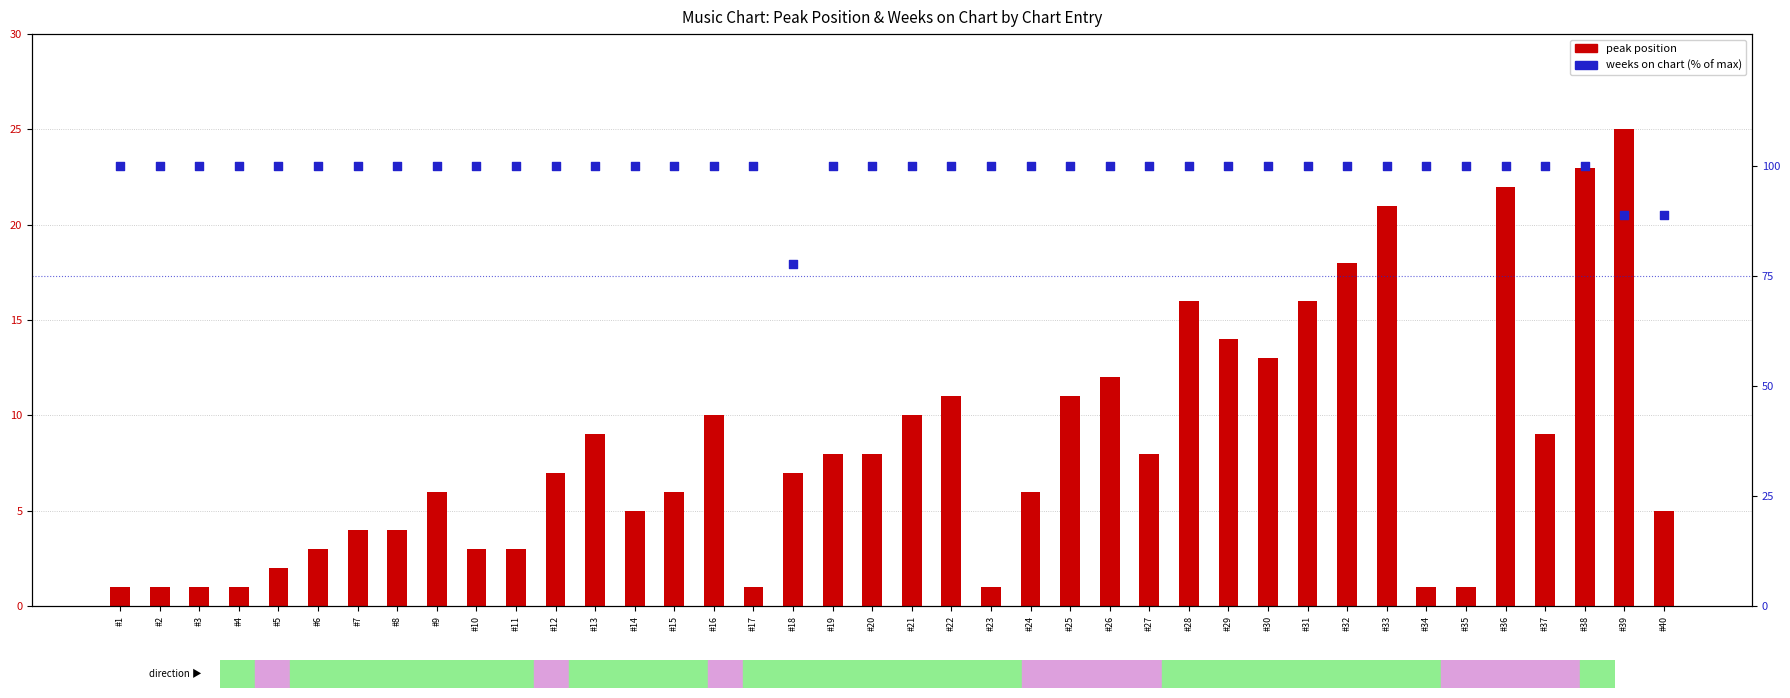

Which series contains the lowest Y value?

peak position